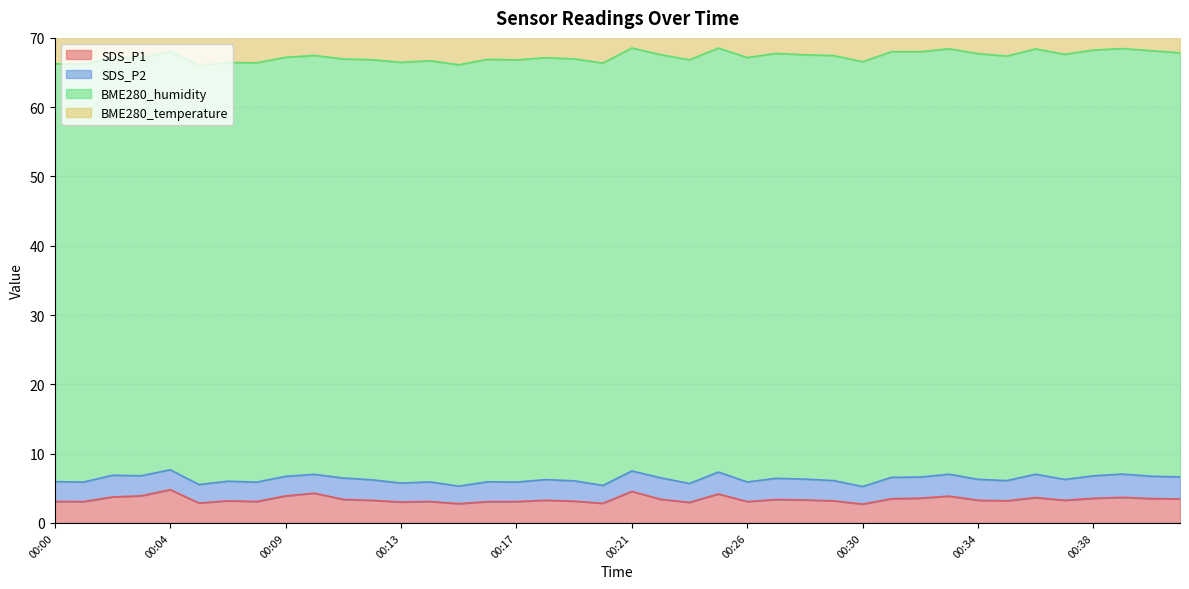

What is the average value of the BME280_temperature series?

12.4